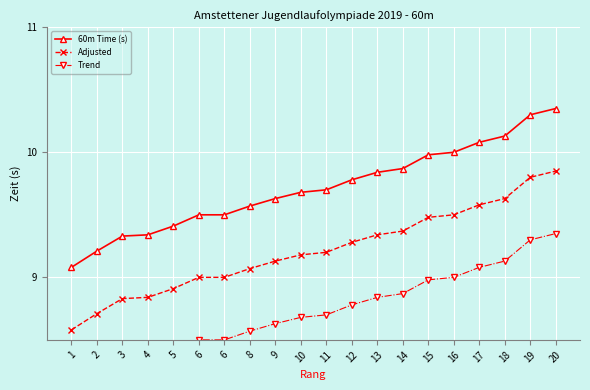

Which series changed the most between 4 and 6?

60m Time (s)